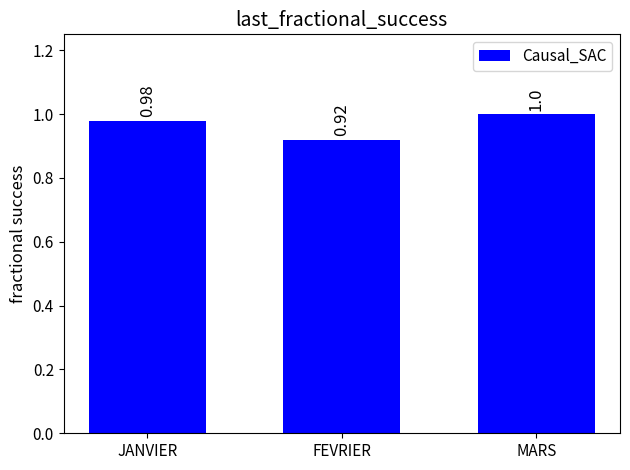

Where is the data nearest to the value 0?

FEVRIER